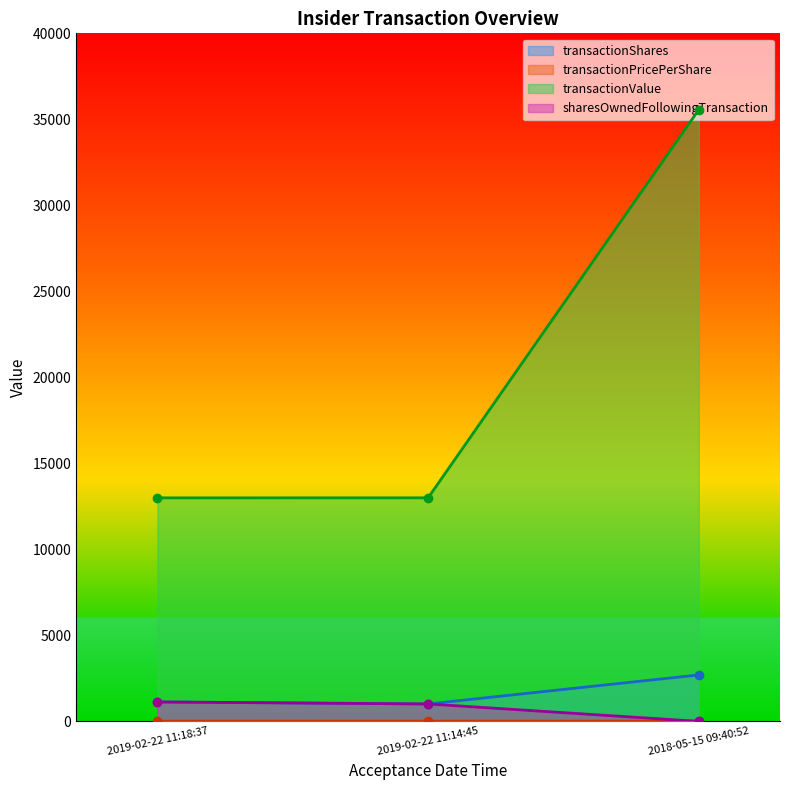

What is the label of the 3rd point from the left?

2018-05-15 09:40:52